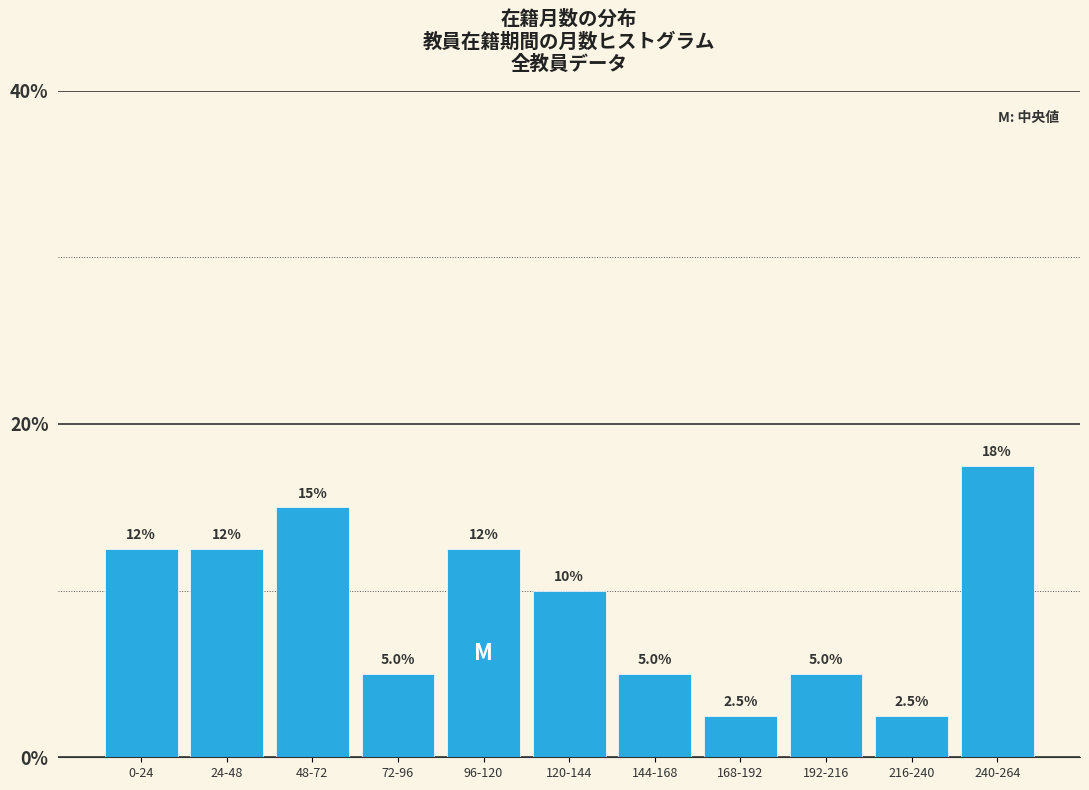

Reading left to right, what are all the values shown in this chart?

0-24=12.5	24-48=12.5	48-72=15.0	72-96=5.0	96-120=12.5	120-144=10.0	144-168=5.0	168-192=2.5	192-216=5.0	216-240=2.5	240-264=17.5